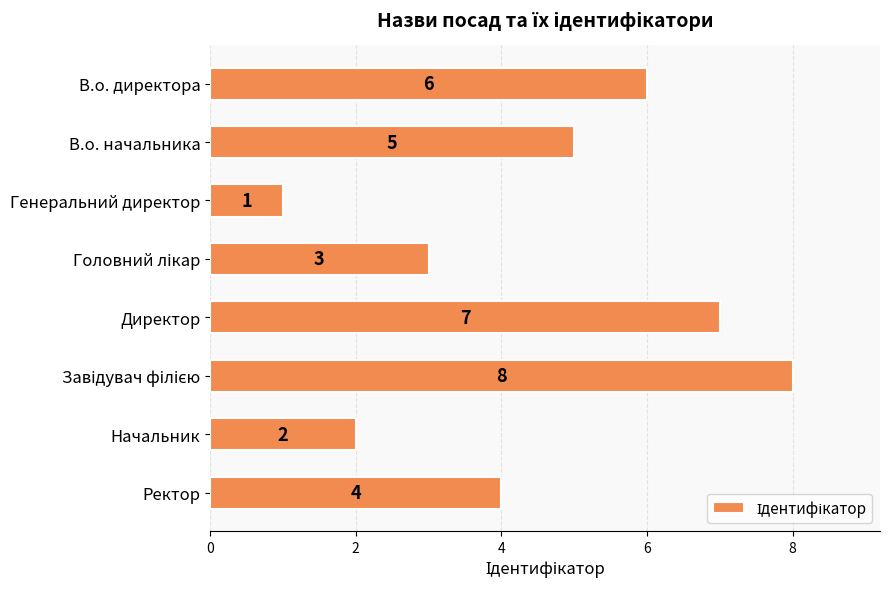

Where is the data nearest to the value 4?

Ректор